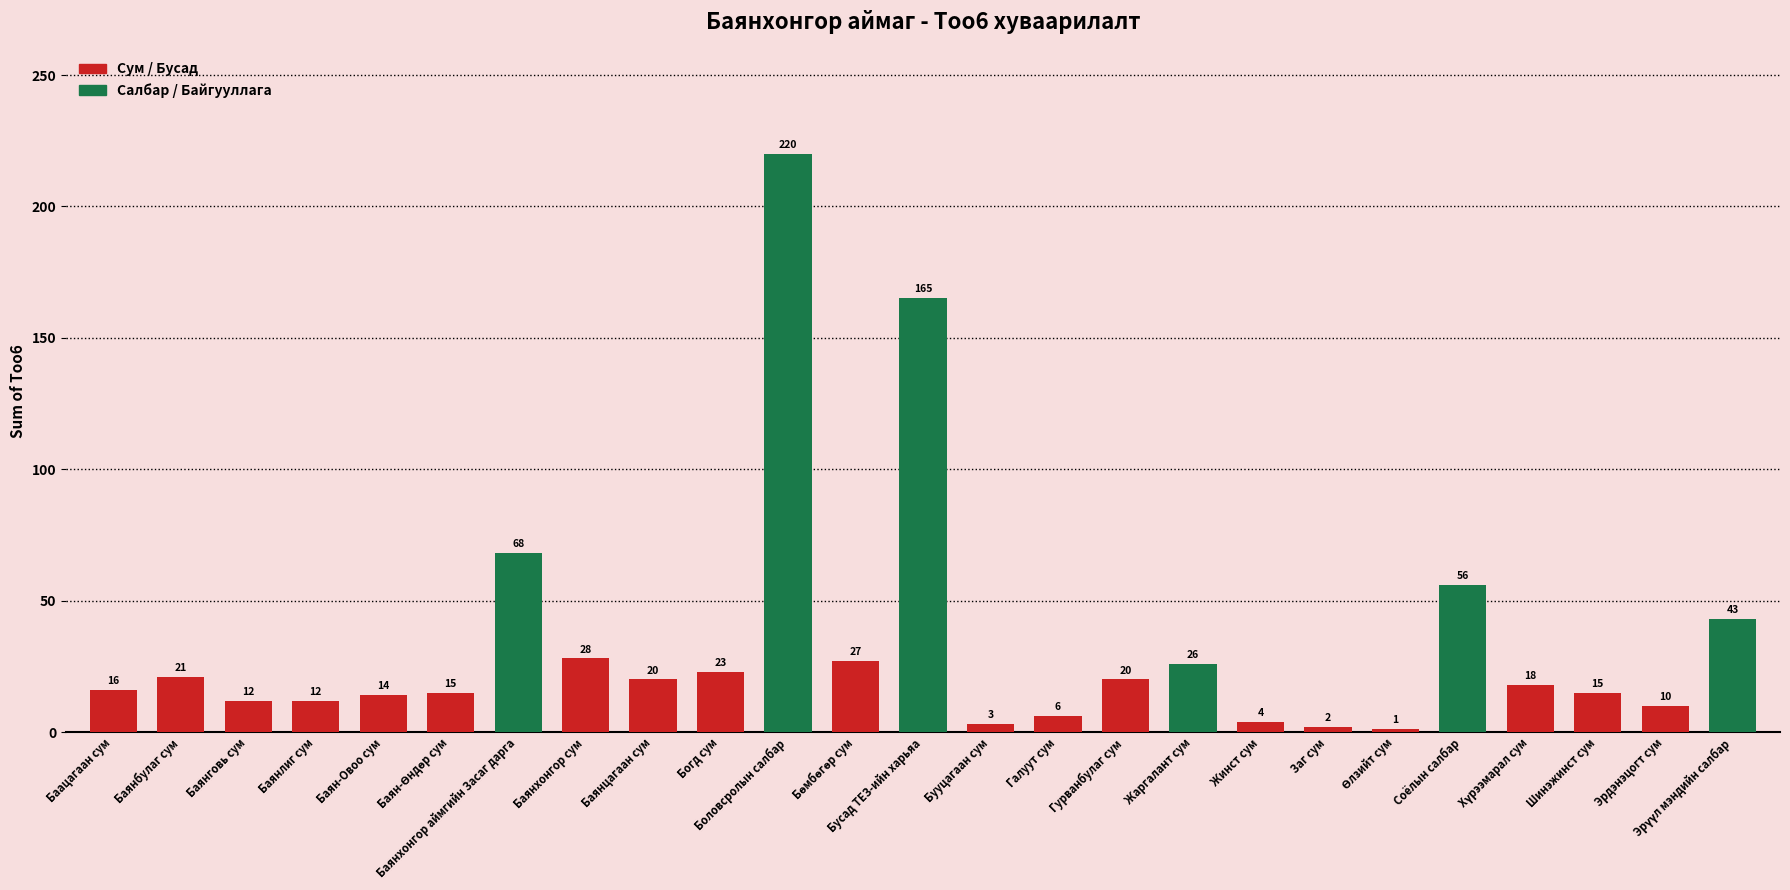

What is the value of the 10th bar from the left?

23